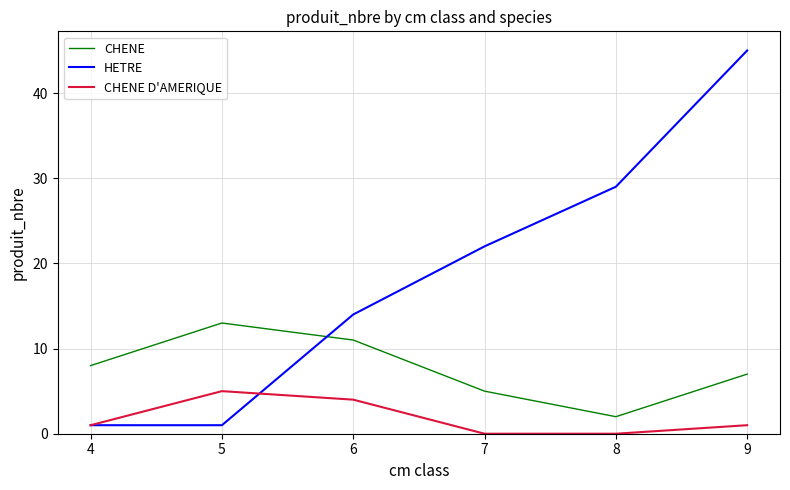

Which series changed the most between 4 and 9?

HETRE